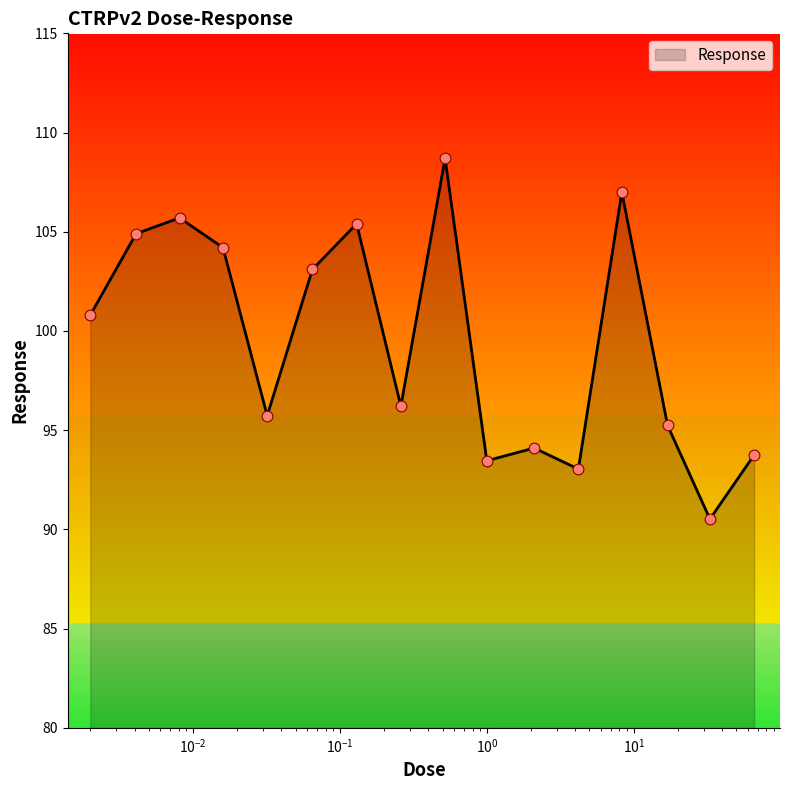

What is the difference between the maximum and minimum values?

18.2